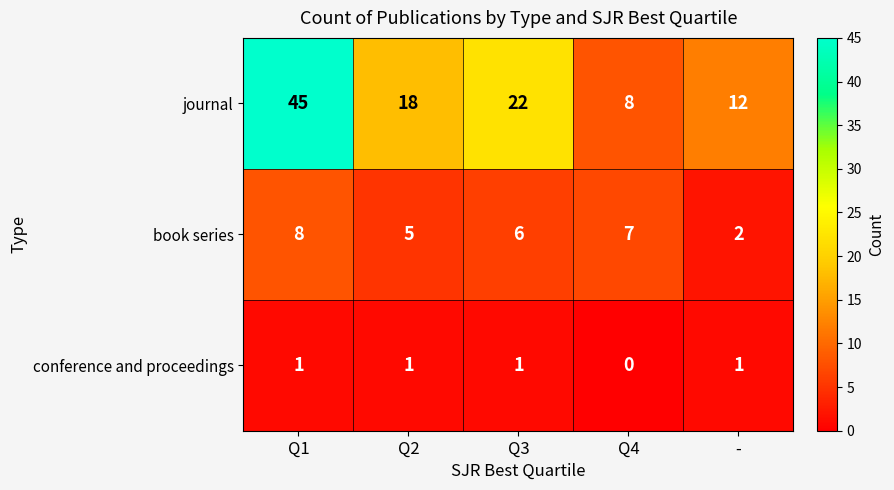

At which label does journal first exceed 18?

Q1